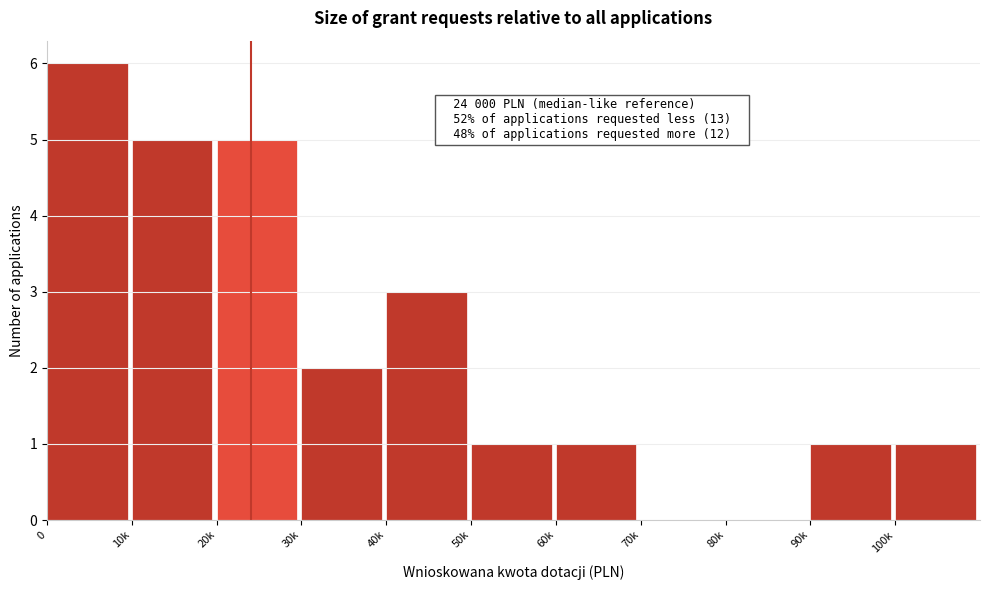

Reading left to right, extract all data points from this chart.

0=6	10k=5	20k=5	30k=2	40k=3	50k=1	60k=1	70k=0	80k=0	90k=1	100k=1